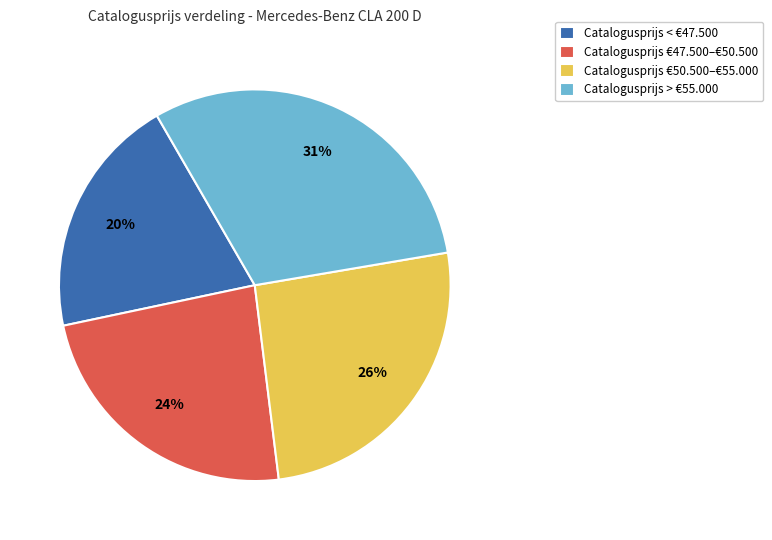

What is the largest slice in the pie chart?

Catalogusprijs > €55.000